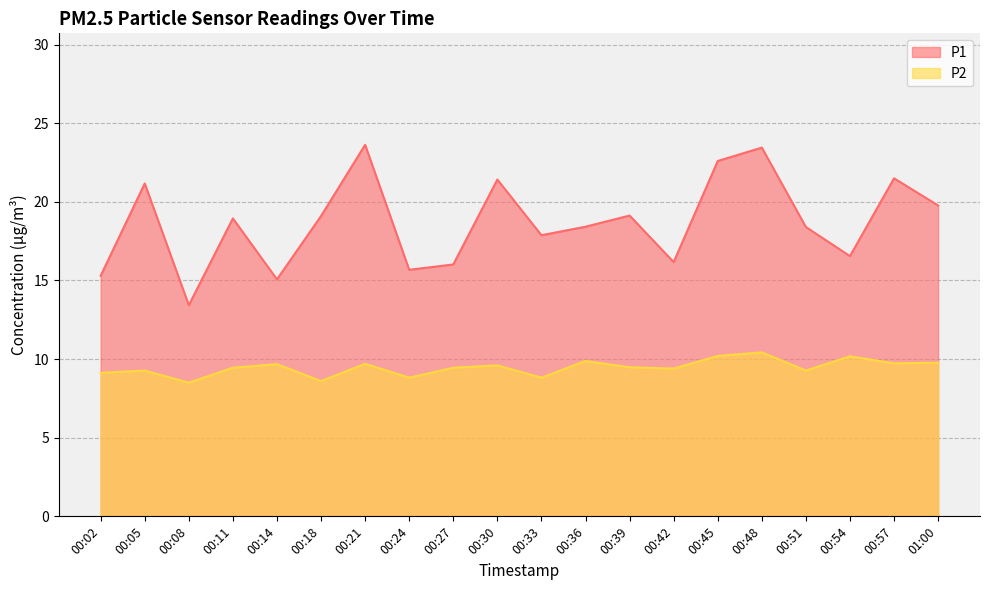

What is the greatest value displayed?

23.6